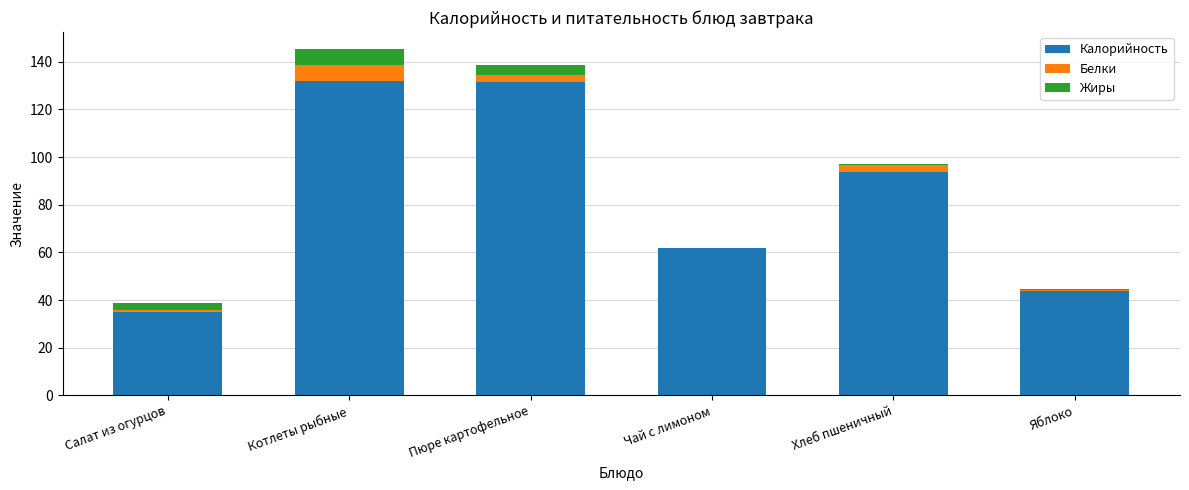

How many distinct data groups are displayed?

3